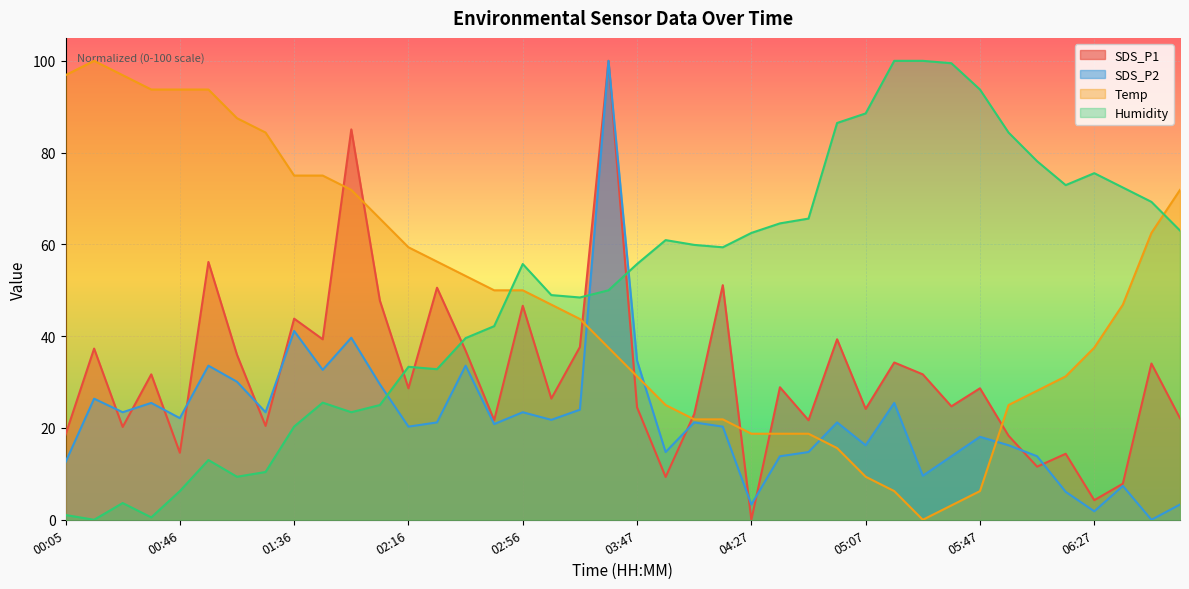

Is it true that Temp equals 43.7 at 03:16?

True